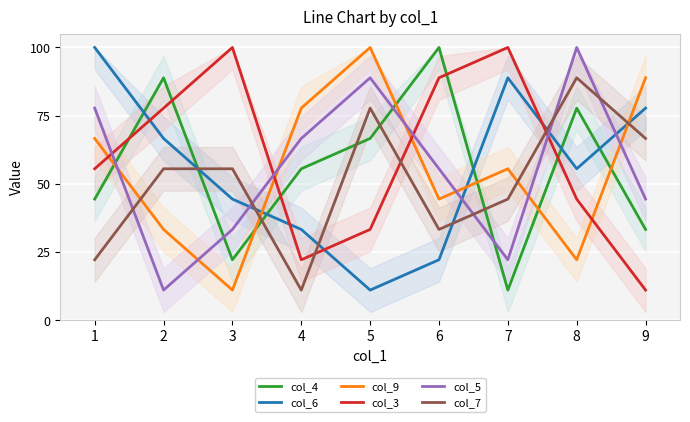

Between which two adjacent categories do col_9 and col_6 first intersect?

3 and 4